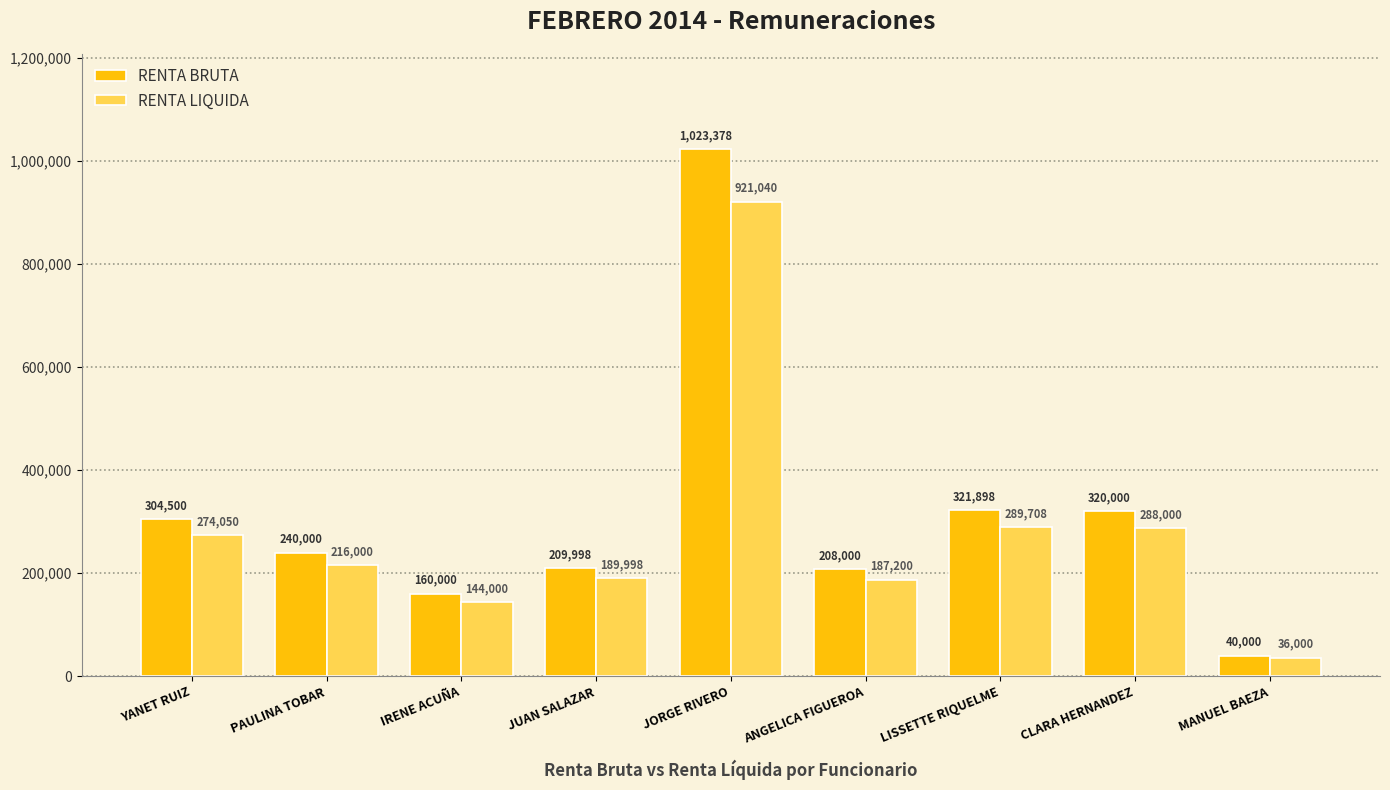

What position from the left is LISSETTE RIQUELME?

7